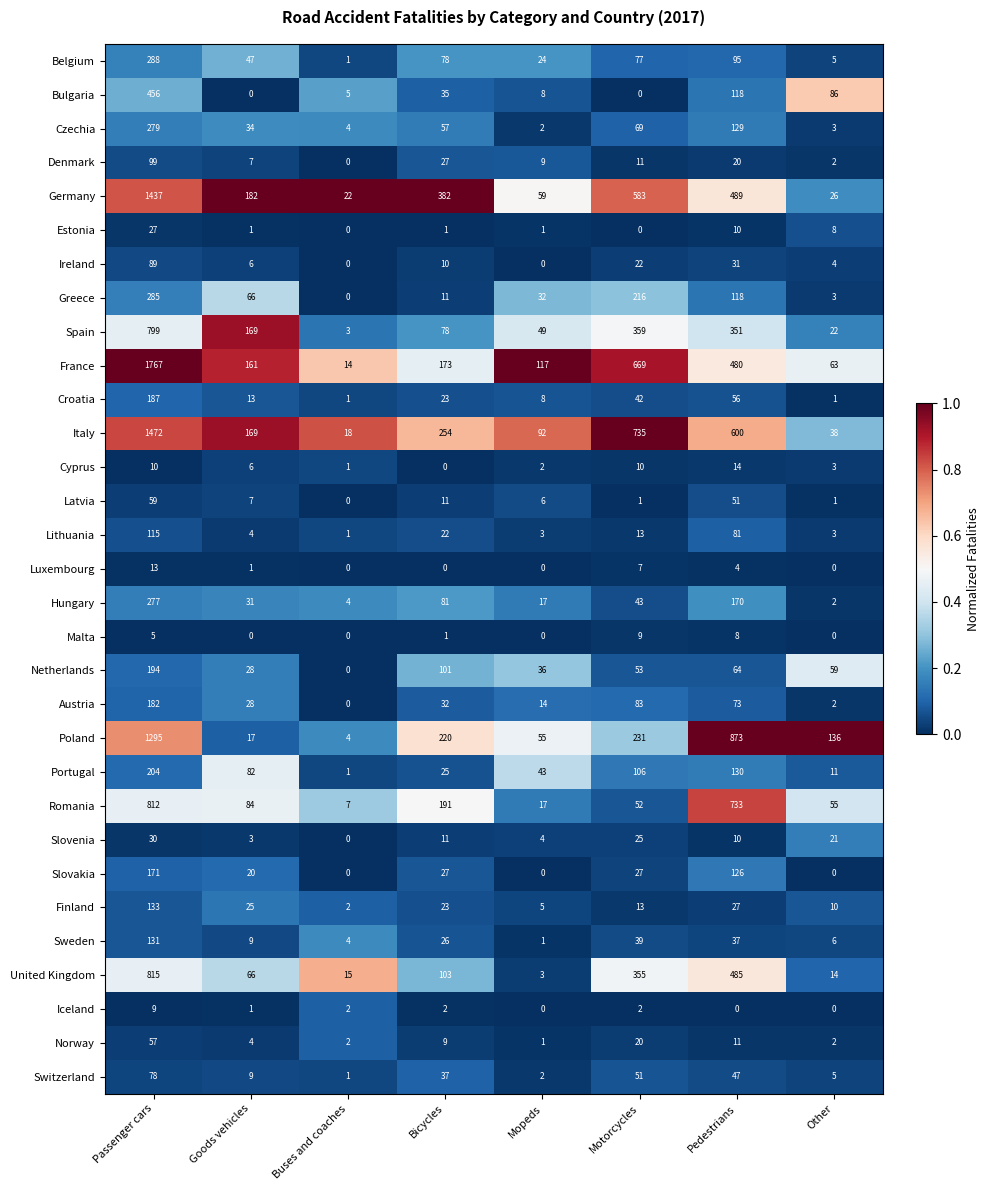

What is the difference between the second highest and second lowest values in the Czechia series?

126